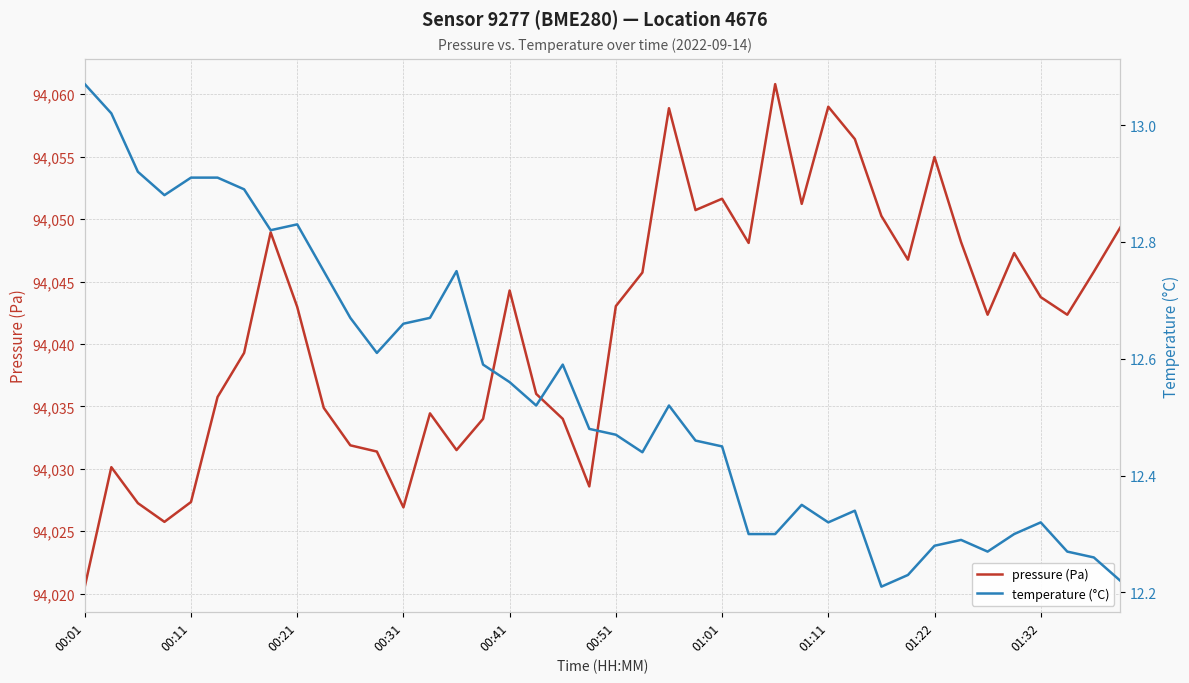

What are all the series names shown in the legend?

pressure (Pa), temperature (°C)